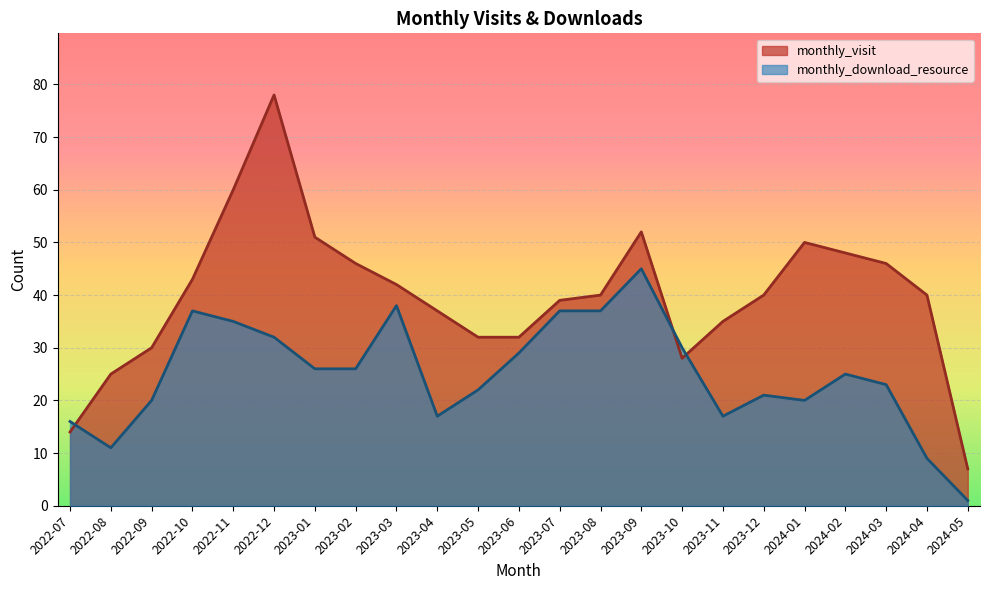

True or false: monthly_visit has a value of 10 at 2022-10.

False